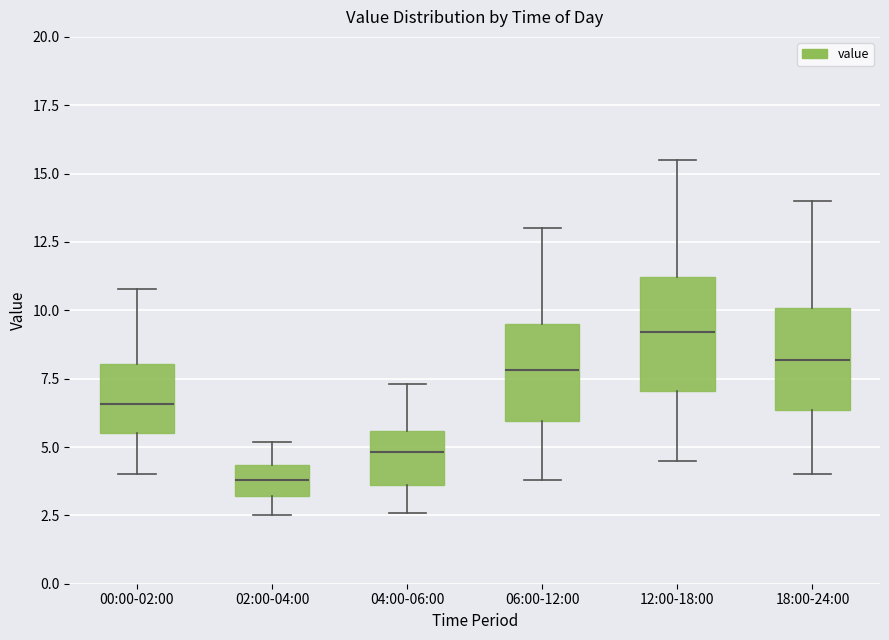

Reading left to right, transcribe this box plot: for each box, give where its median line is, the range the box spans, and where its two whiskers end, as read against the y-axis. The values are not printed on the chart, so give them approximately, as read against the axis.

00:00-02:00: median 6.5, box 5.5 to 8.0, whiskers 4.0 to 11.0
02:00-04:00: median 4.0, box 3.0 to 4.5, whiskers 2.5 to 5.0
04:00-06:00: median 5.0, box 3.5 to 5.5, whiskers 2.5 to 7.5
06:00-12:00: median 8.0, box 6.0 to 9.5, whiskers 4.0 to 13.0
12:00-18:00: median 9.0, box 7.0 to 11.0, whiskers 4.5 to 15.5
18:00-24:00: median 8.0, box 6.5 to 10.0, whiskers 4.0 to 14.0